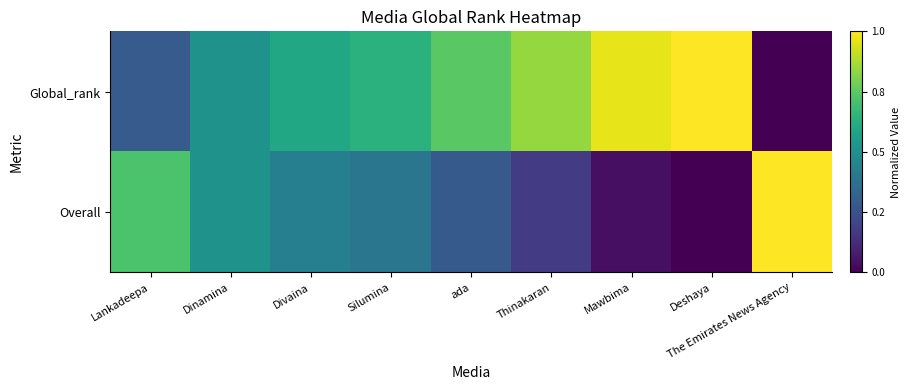

How many distinct data groups are displayed?

2